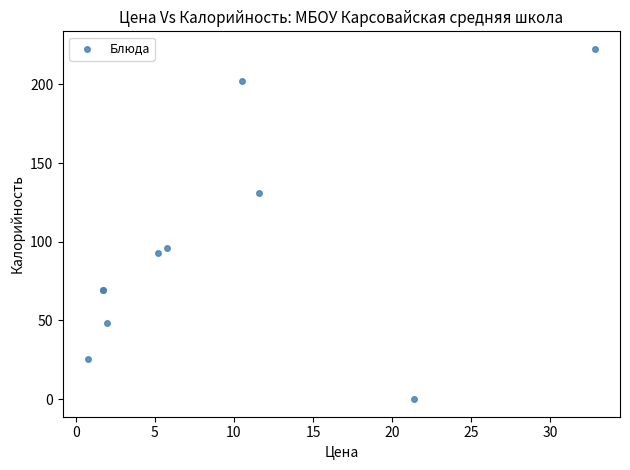

What Y value in the scatter plot is closest to 111?

96.0